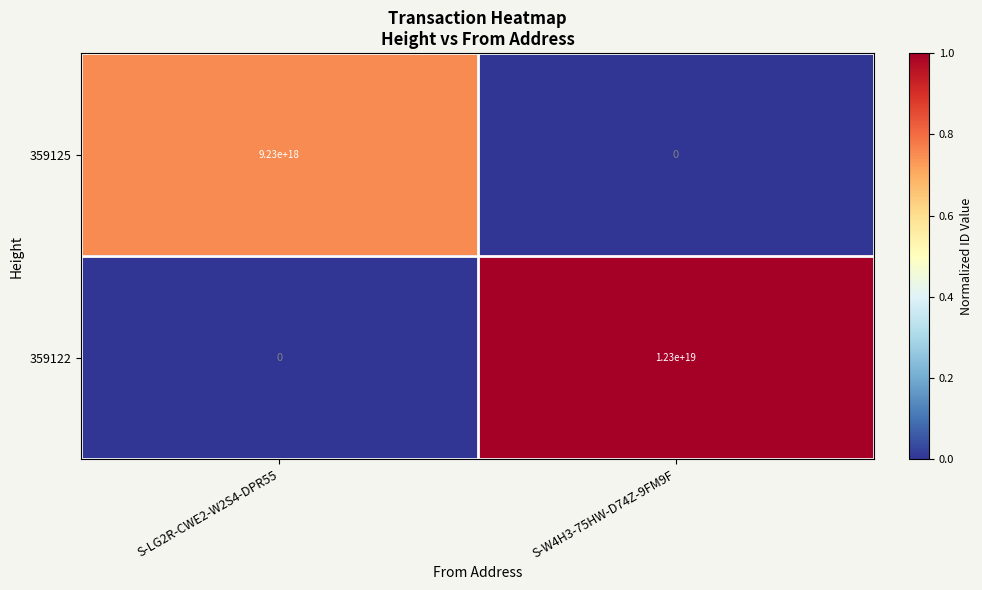

Which series has the largest total across all categories?

359122